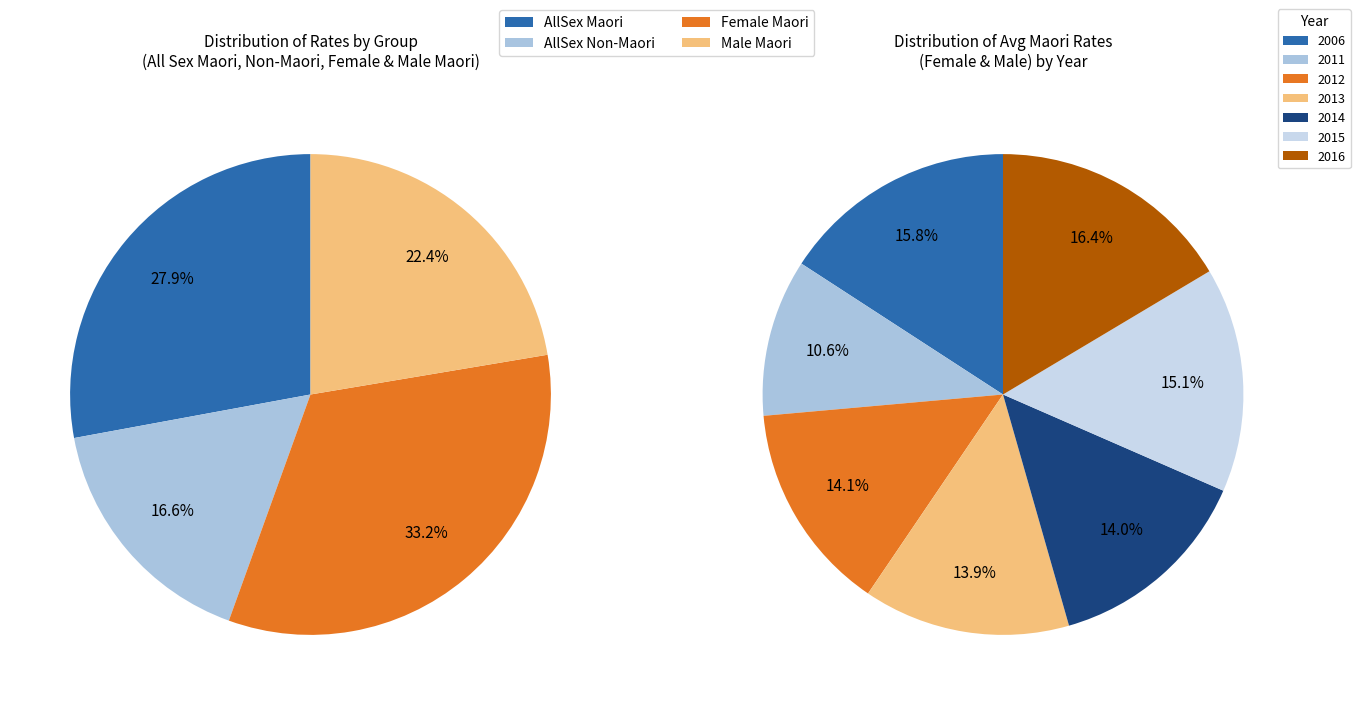

What percentage is the 2006 slice, to the nearest percent?

16%